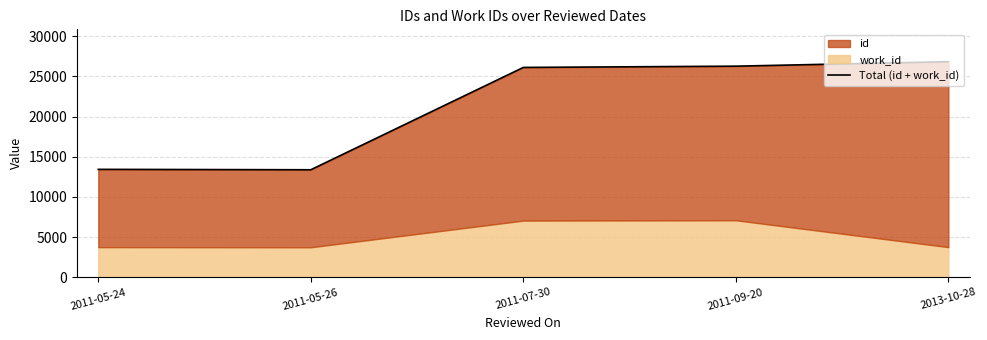

At which label does the data first exceed 26127?

2011-09-20